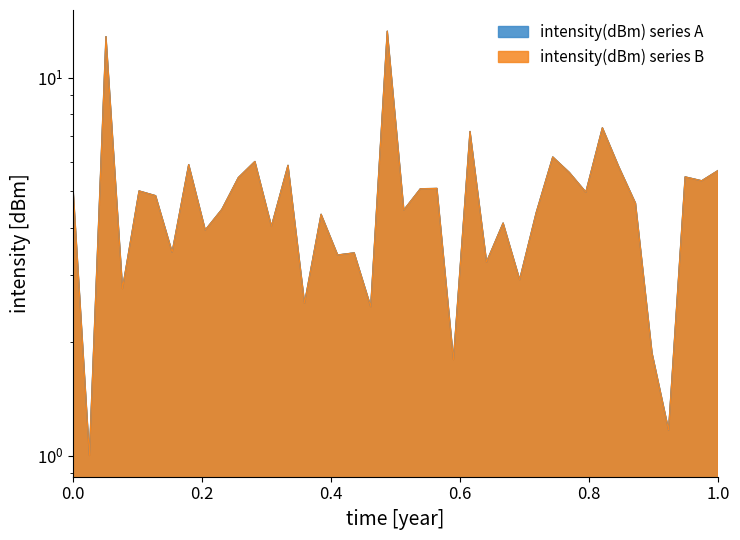

What is the average value of the intensity(dBm) series B series?

4.8